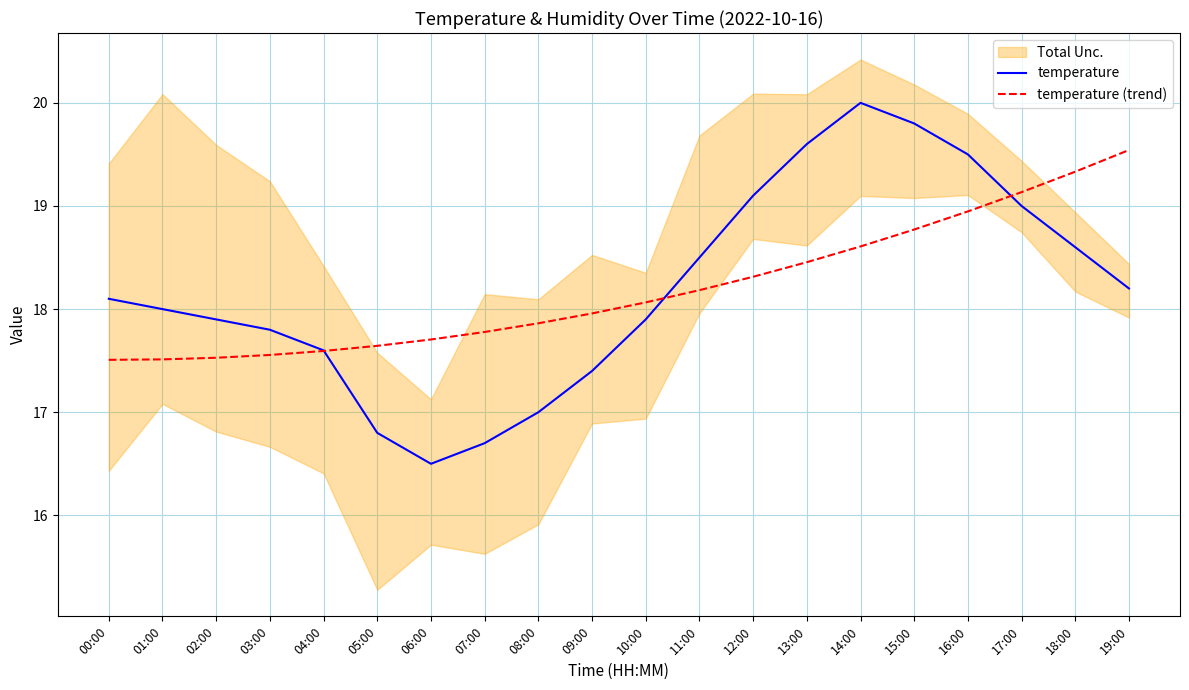

Which series has the largest range (max minus min)?

temperature